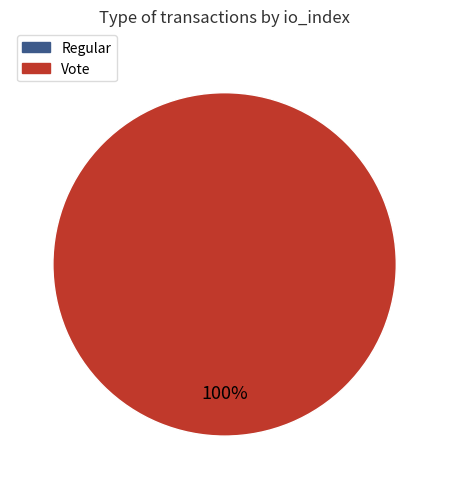

What is the majority slice?

Vote